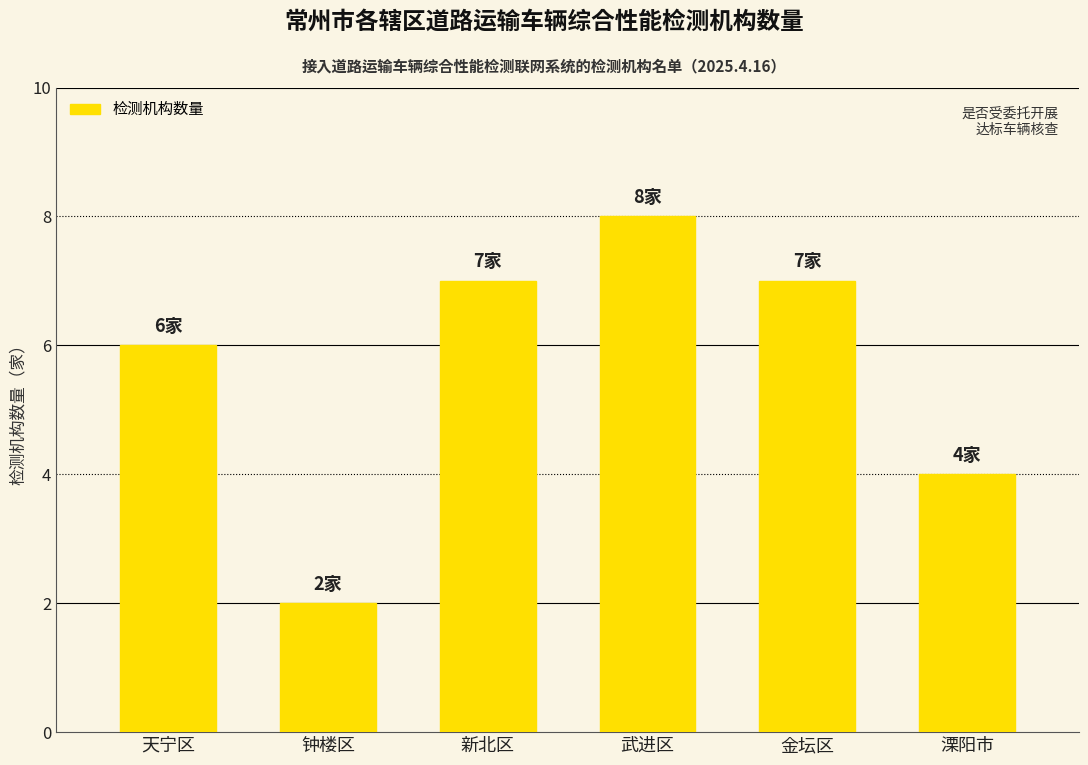

What is the difference between the values at 天宁区 and 新北区?

1